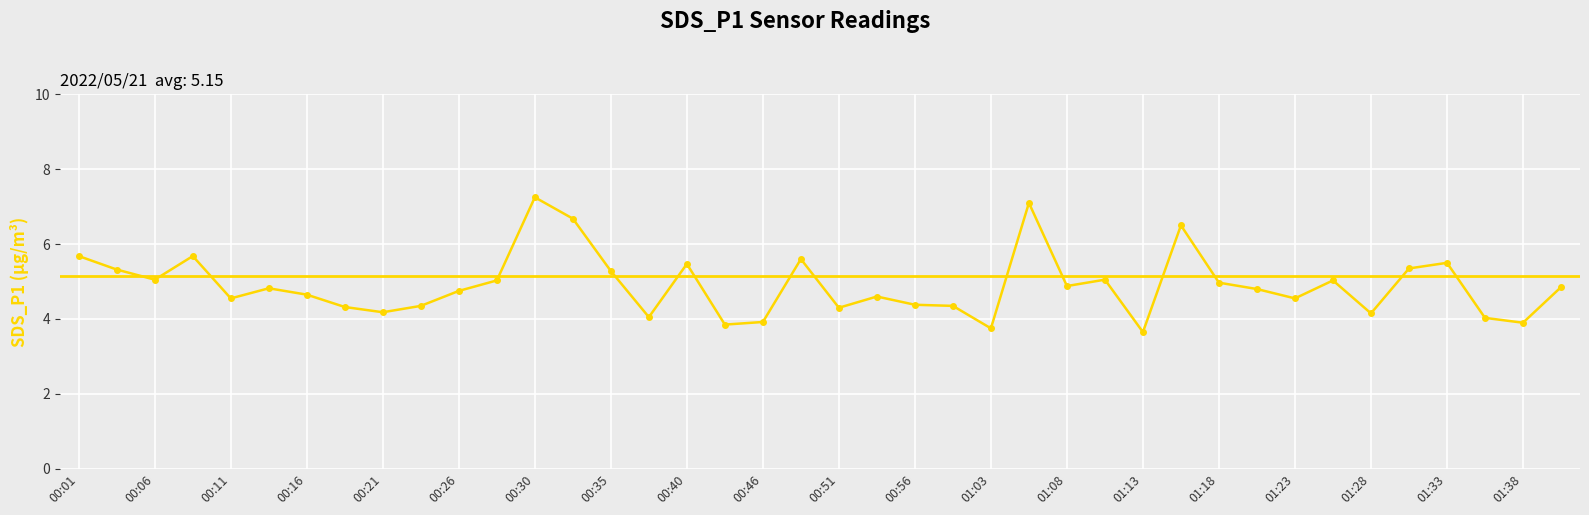

What is the value of the 6th point from the left?

4.8